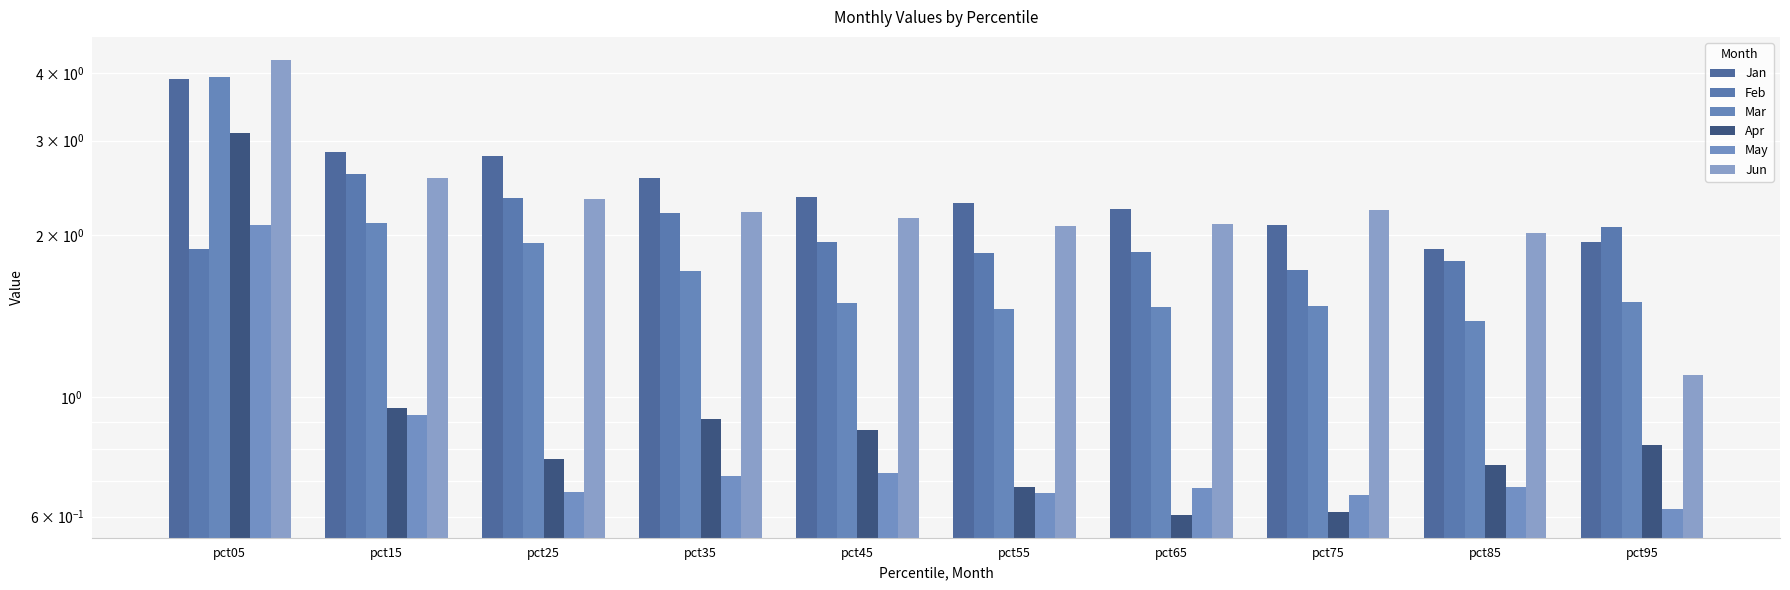

Are the bars grouped side by side (vs. stacked)?

Yes